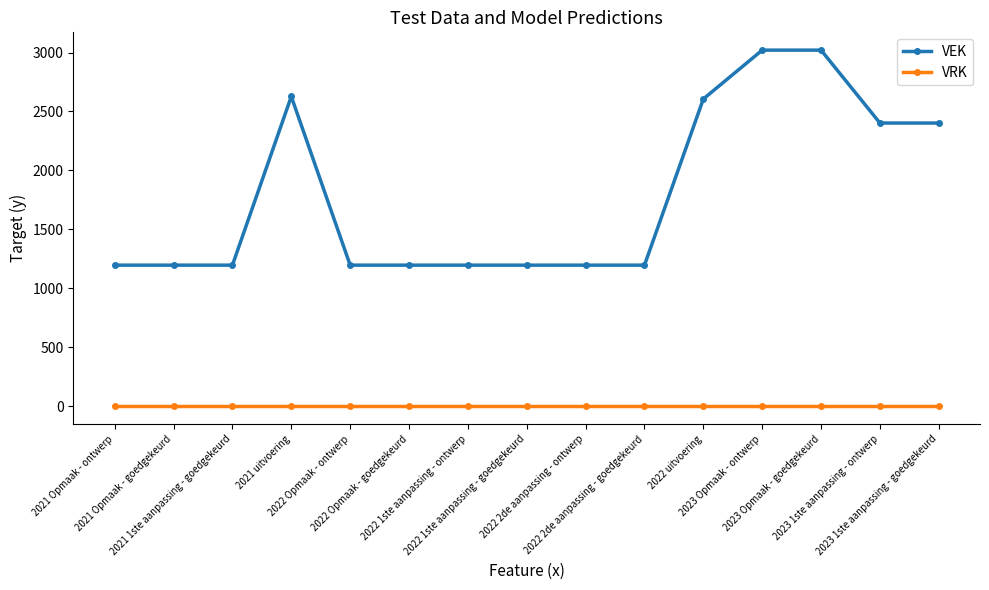

What are all the series names shown in the legend?

VEK, VRK